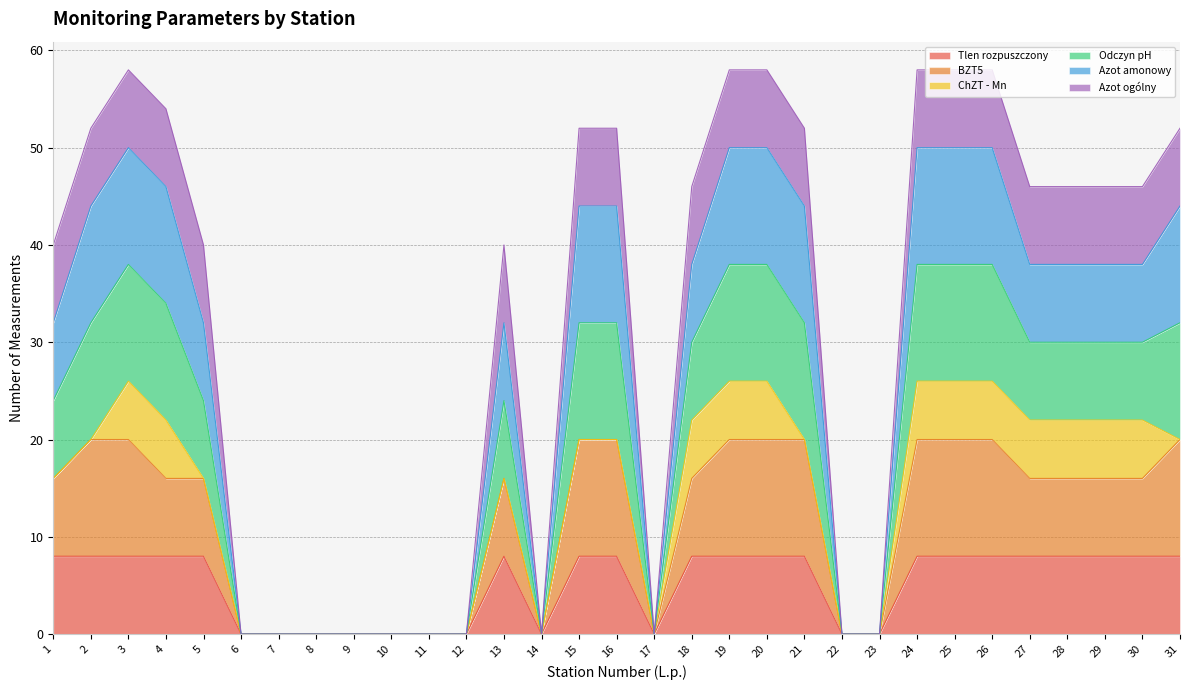

At which category does Odczyn pH reach its first local peak?

3